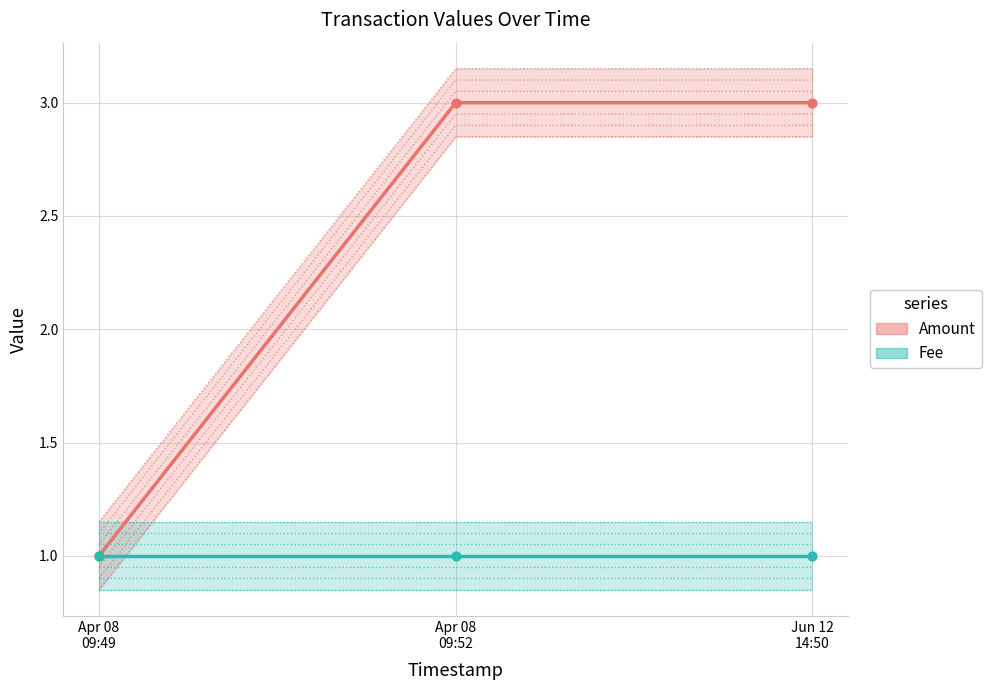

Which series reaches the minimum Y coordinate?

Amount